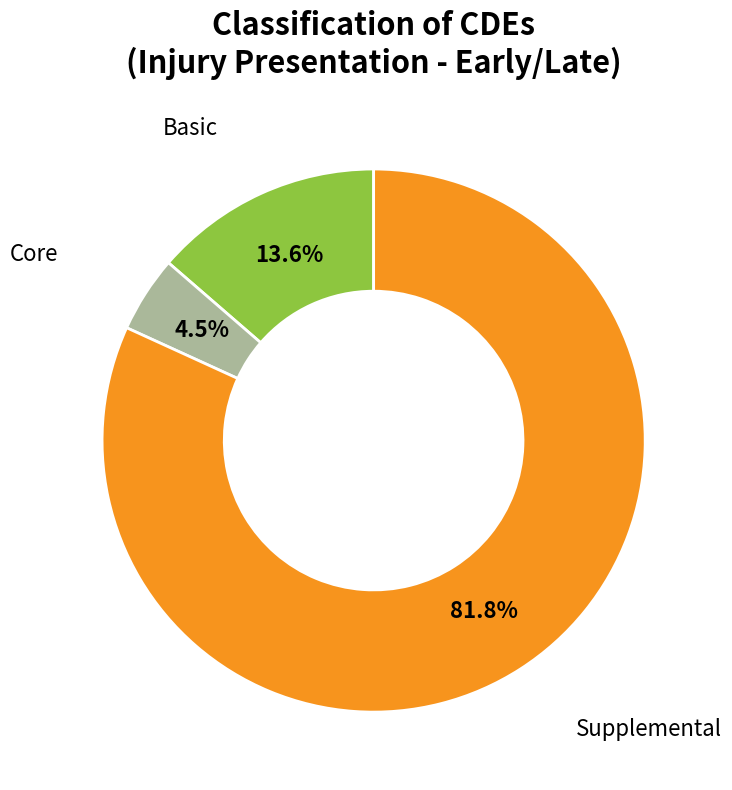

Between Basic and Core, which is larger?

Basic